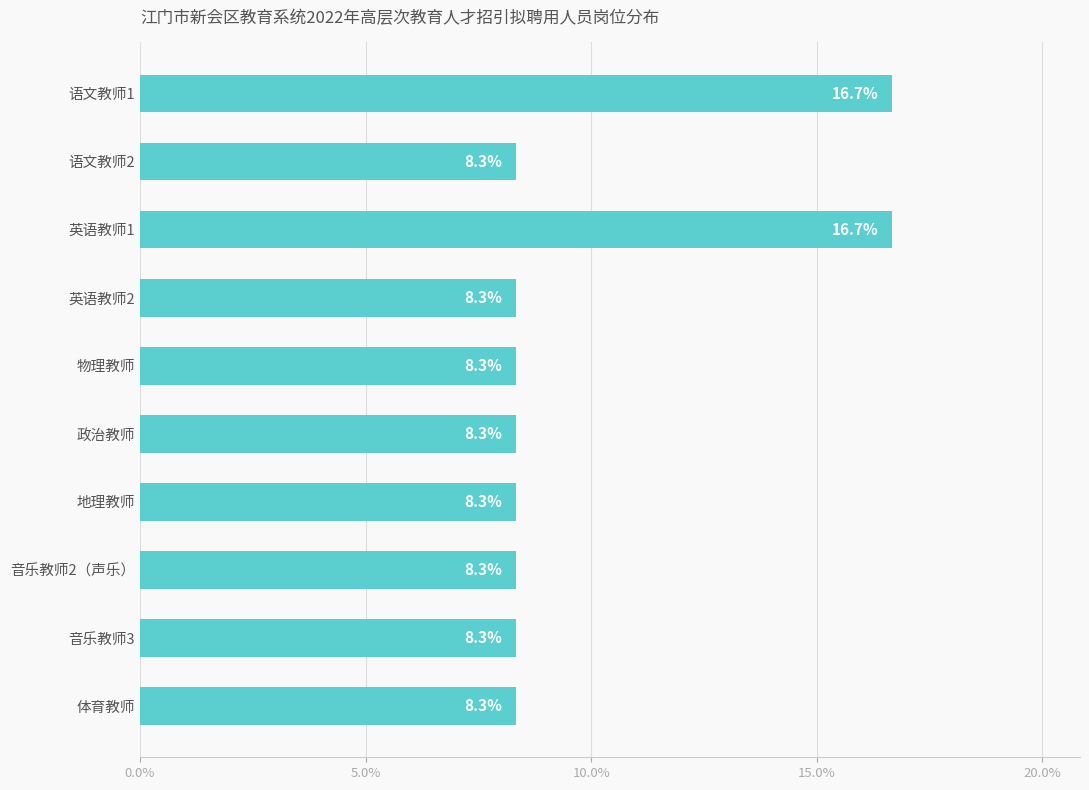

What value does the data have at 物理教师?

8.3